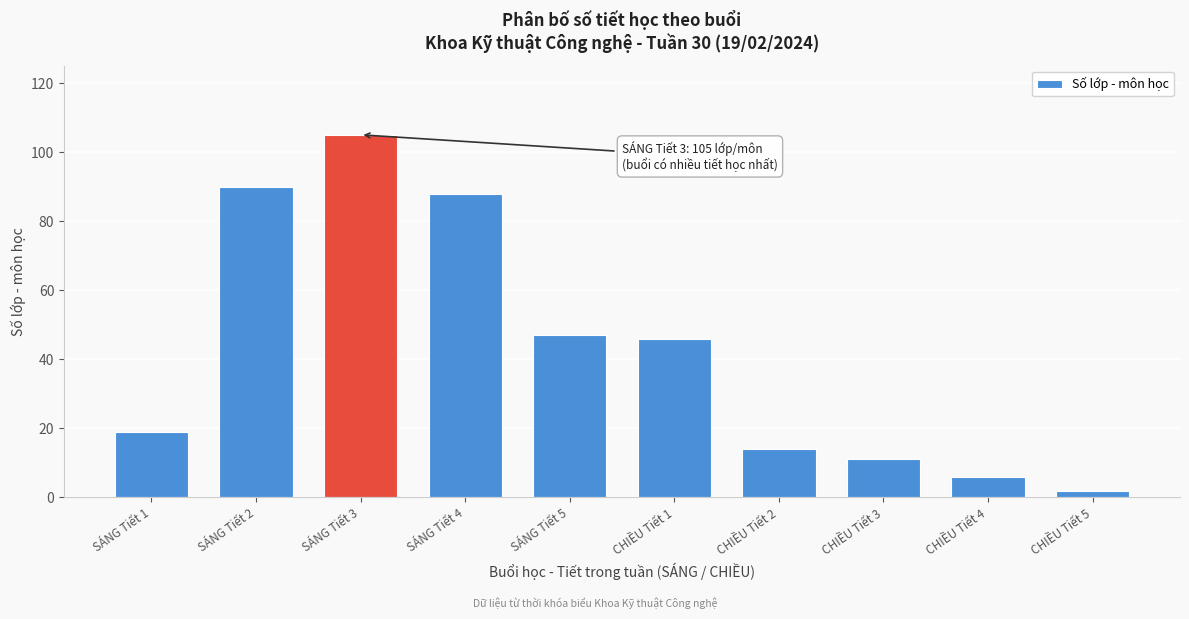

Reading left to right, transcribe all the data shown in this chart.

19	90	105	88	47	46	14	11	6	2